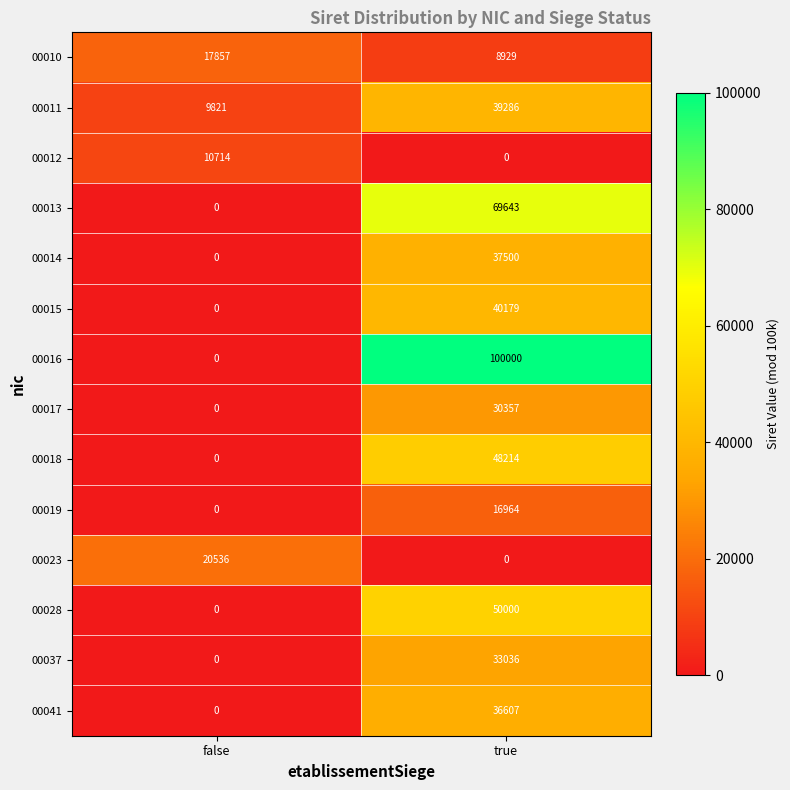

Rank the series by their maximum value, from lowest to highest.

00012, 00019, 00010, 00023, 00017, 00037, 00041, 00014, 00011, 00015, 00018, 00028, 00013, 00016